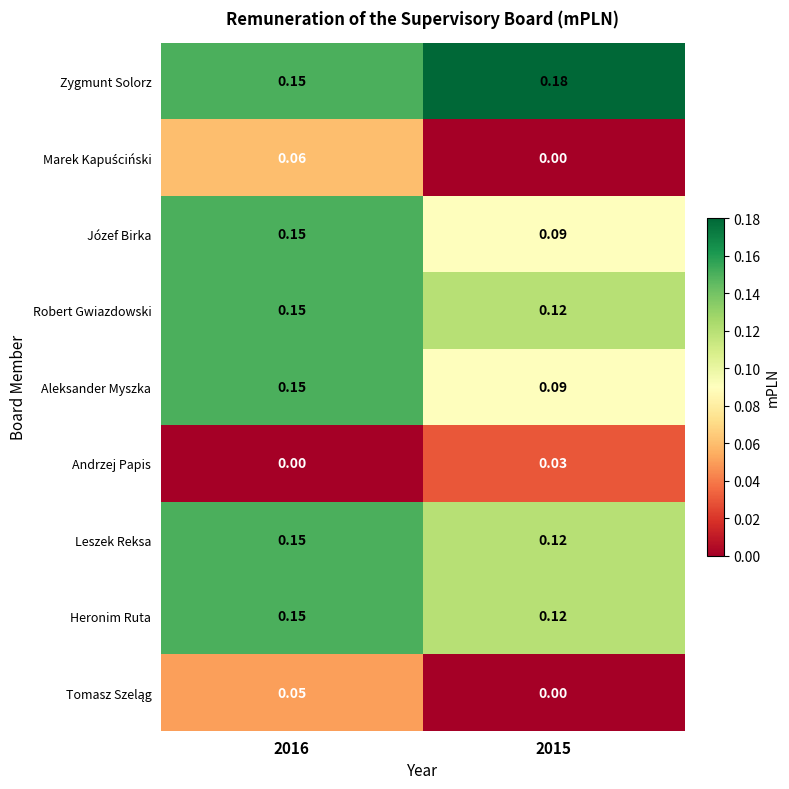

Which series has the largest total across all categories?

Zygmunt Solorz